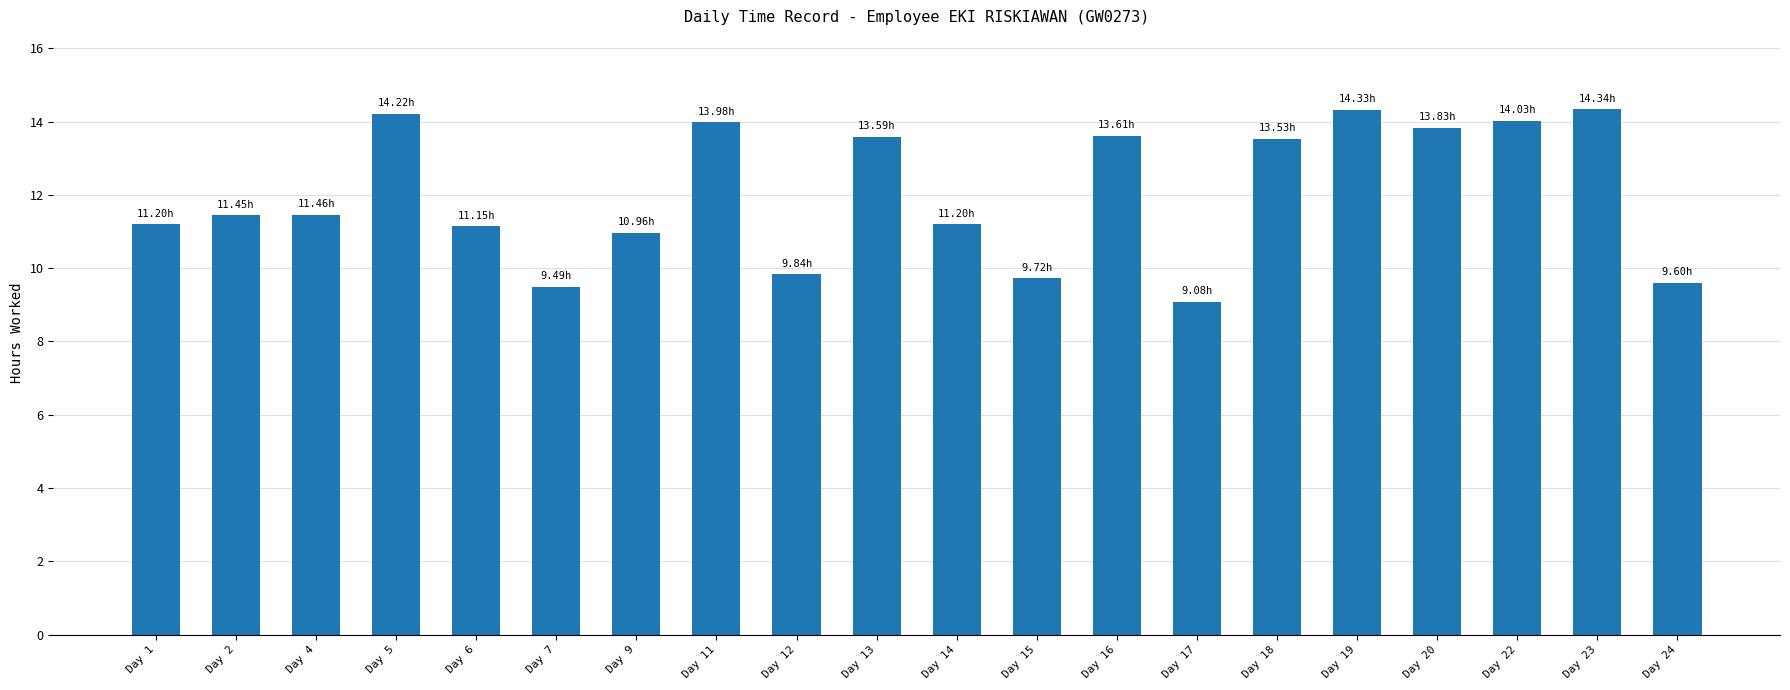

How many series are shown in this chart?

1